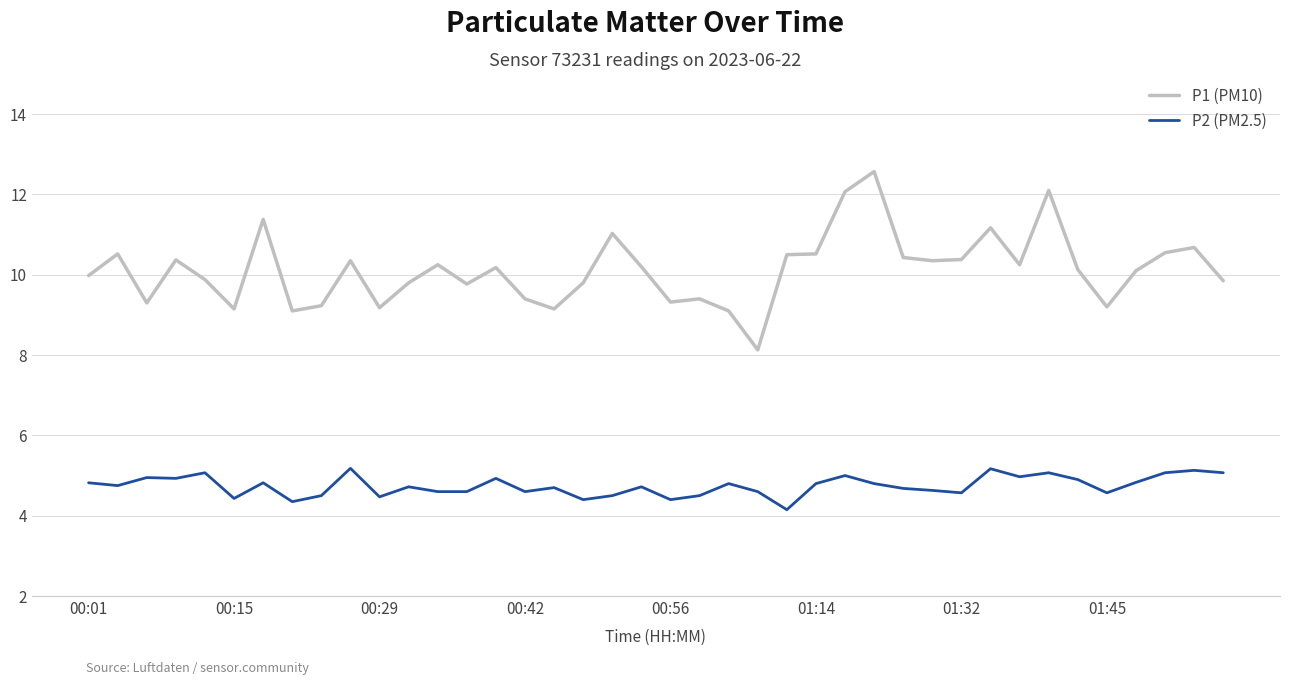

True or false: P1 (PM10) and P2 (PM2.5) cross at least once.

False